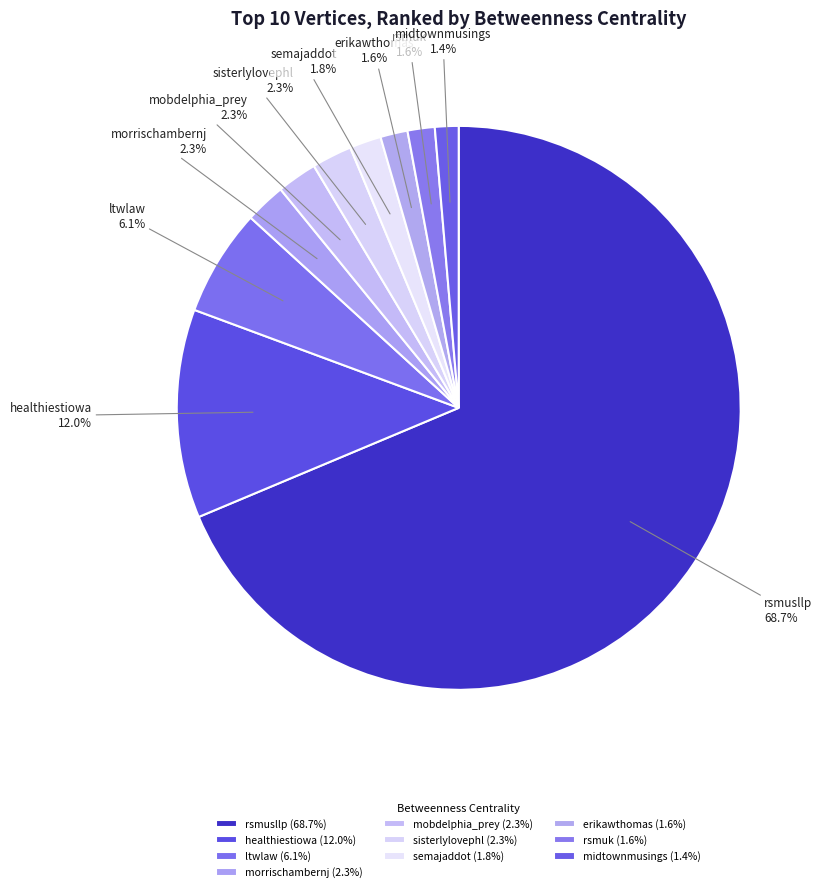

Which slice is the largest?

rsmusllp